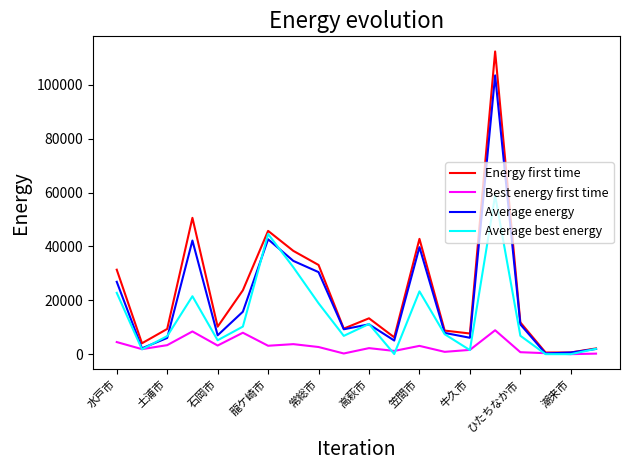

Does the chart display data point markers on the line(s)?

No